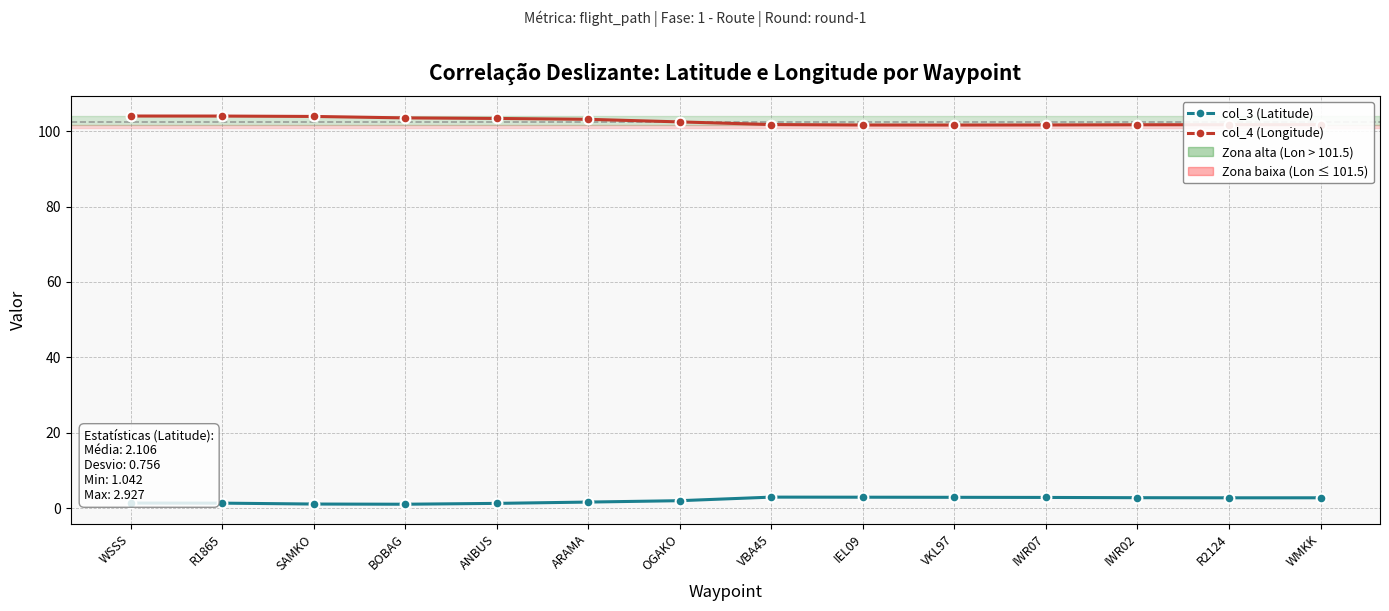

How many lines are shown in the chart?

2